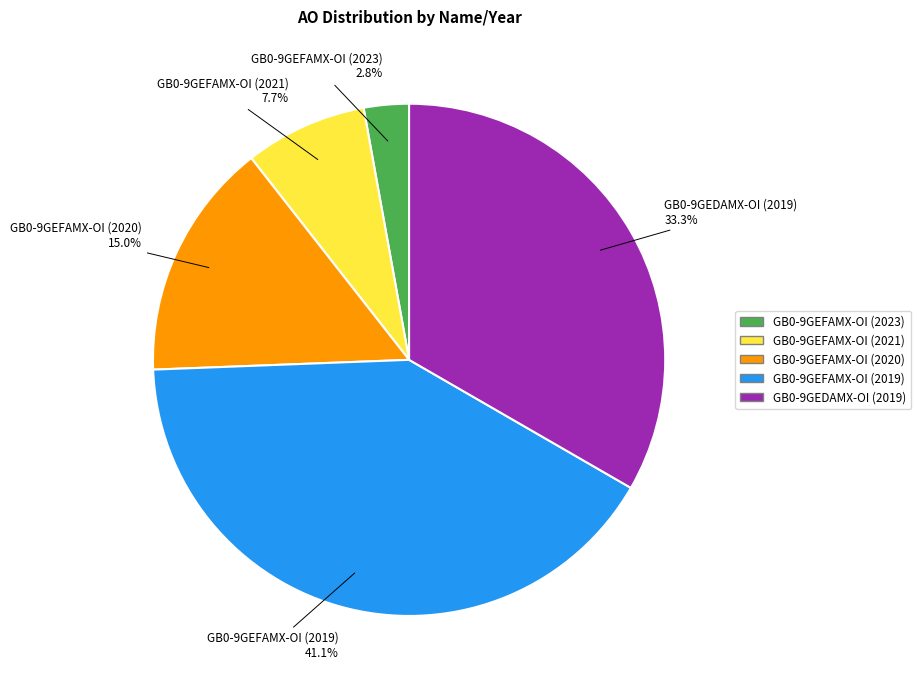

Is the sum of GB0-9GEDAMX-OI (2019) and GB0-9GEFAMX-OI (2019) greater than half?

Yes